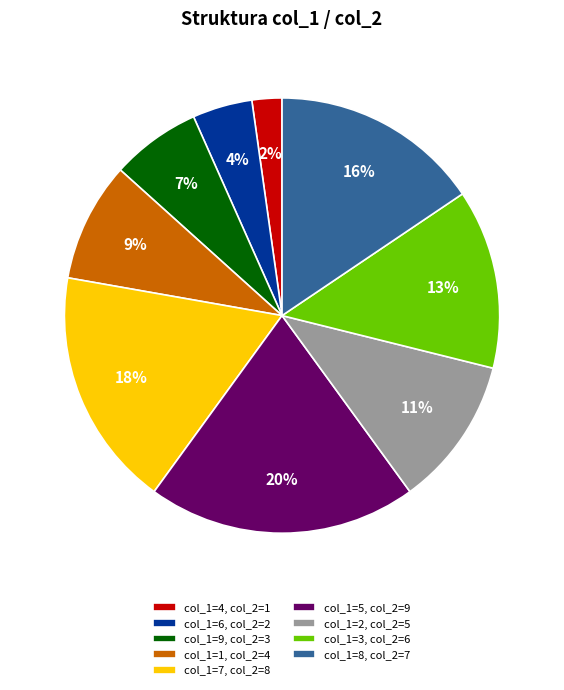

Is there a majority slice in this chart?

No